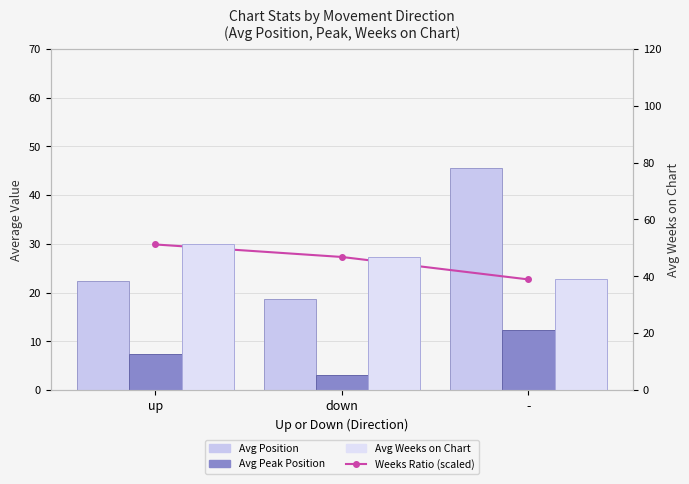

What is the sum of the Avg Peak Position values at down and -?

15.5